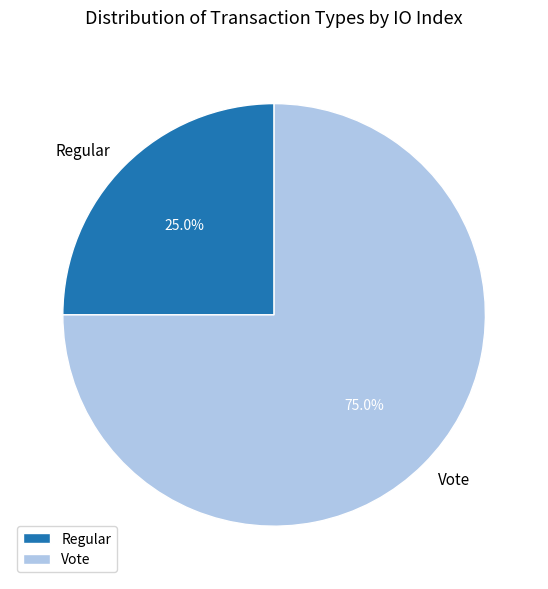

Is it true that Vote is 75% of the pie?

True